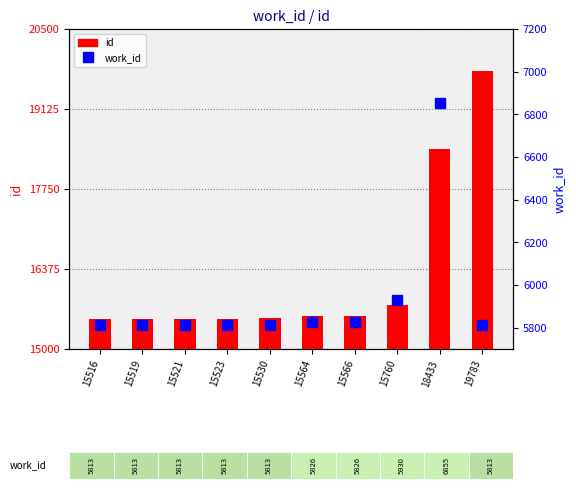

Count the number of categories in the chart.

10